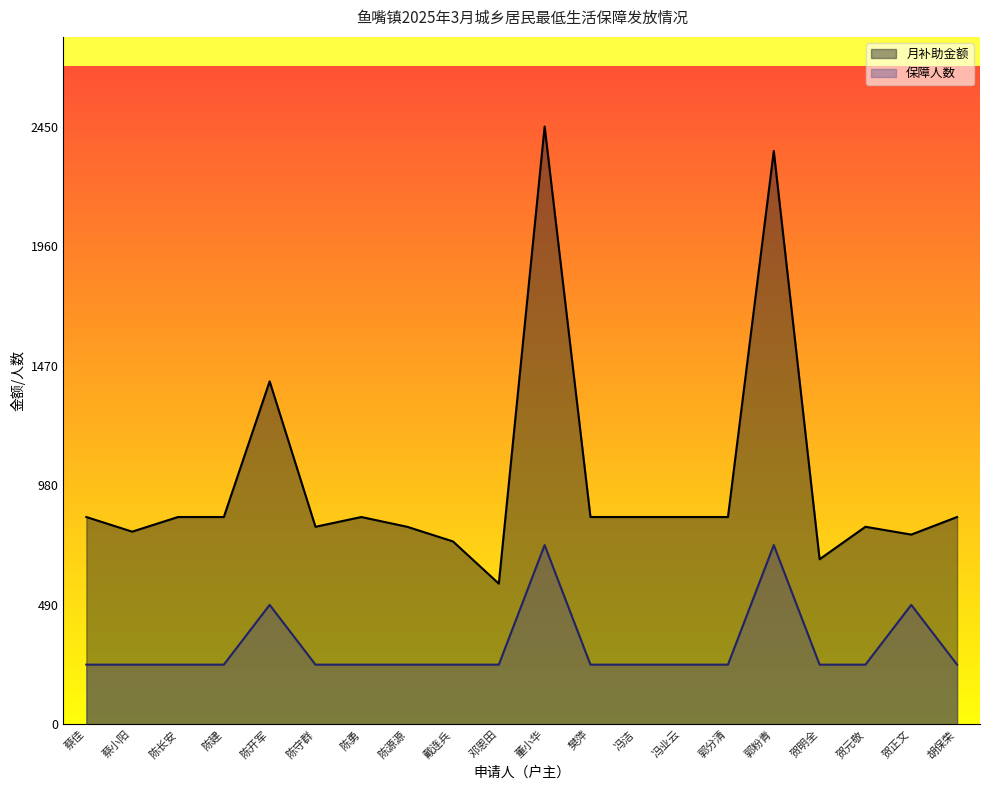

At which label is 保障人数 closest to 490?

陈开军